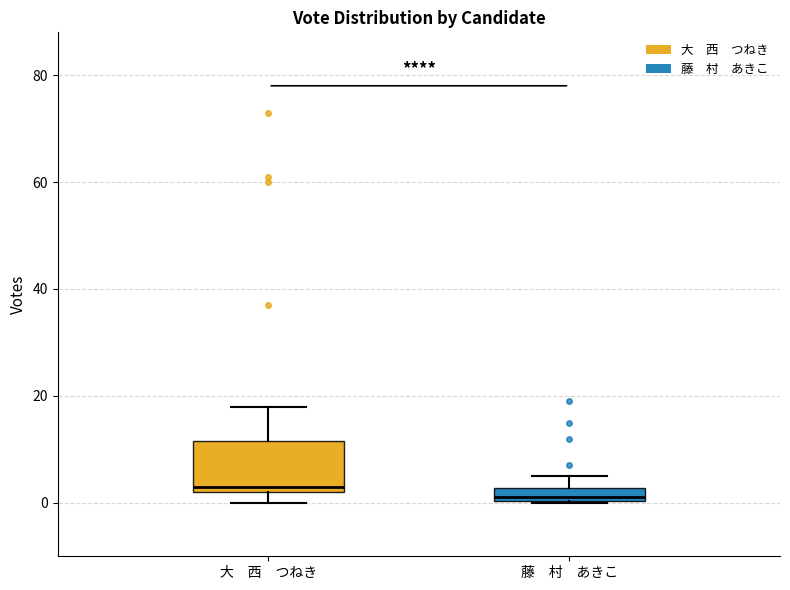

Which box's median line is the highest?

大 西 つねき